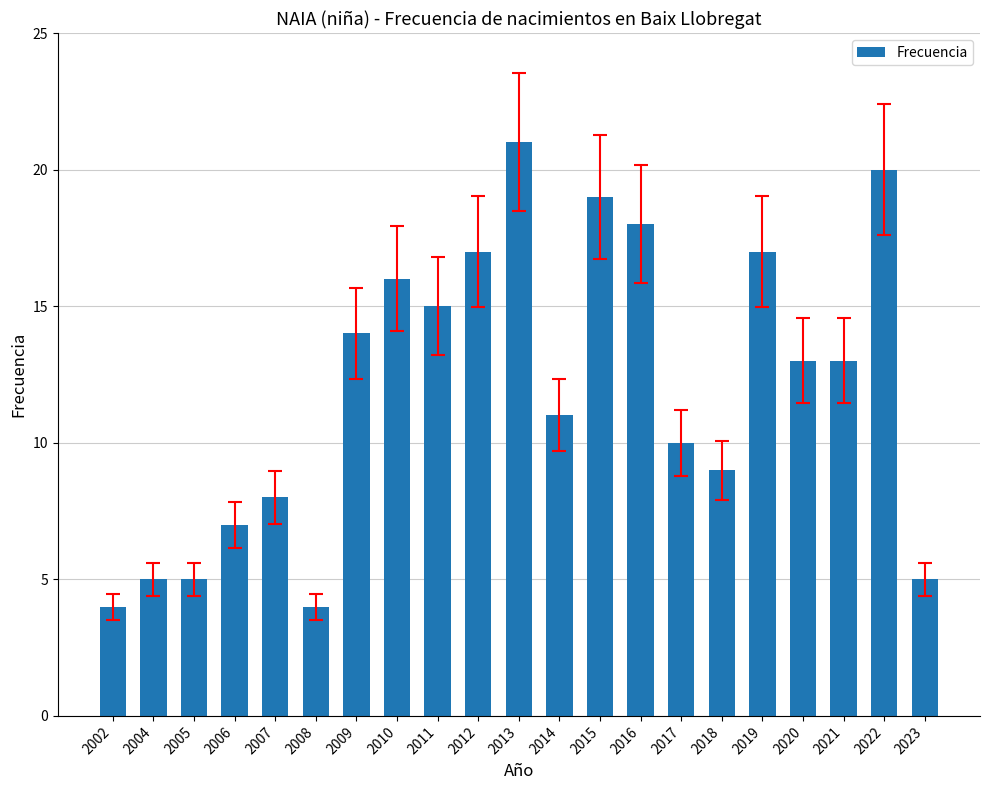

Between 2005 and 2009, which is larger?

2009